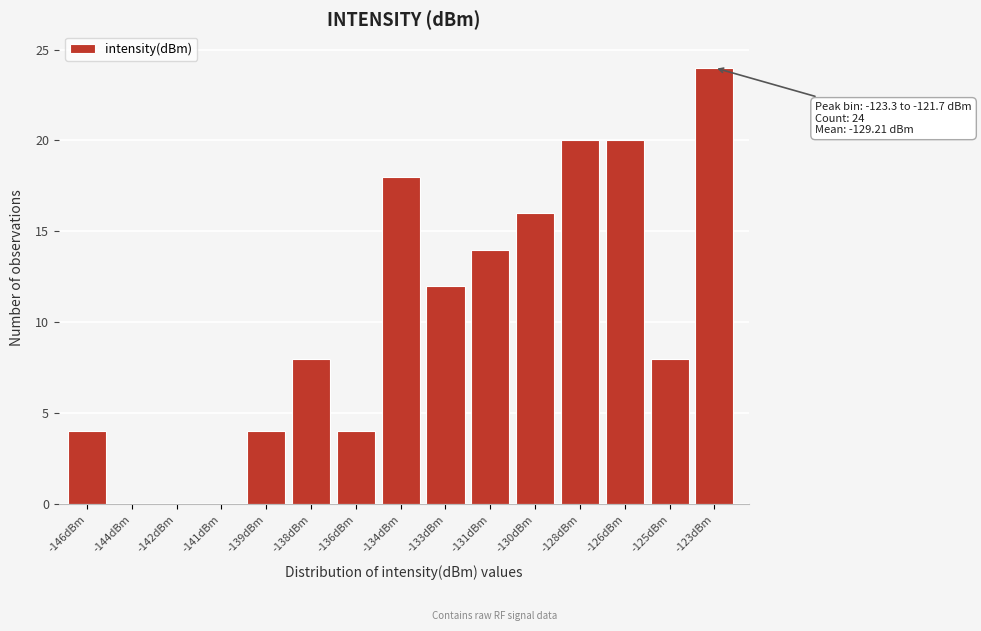

Reading left to right, extract all data points from this chart.

-146dBm=4	-144dBm=0	-142dBm=0	-141dBm=0	-139dBm=4	-138dBm=8	-136dBm=4	-134dBm=18	-133dBm=12	-131dBm=14	-130dBm=16	-128dBm=20	-126dBm=20	-125dBm=8	-123dBm=24